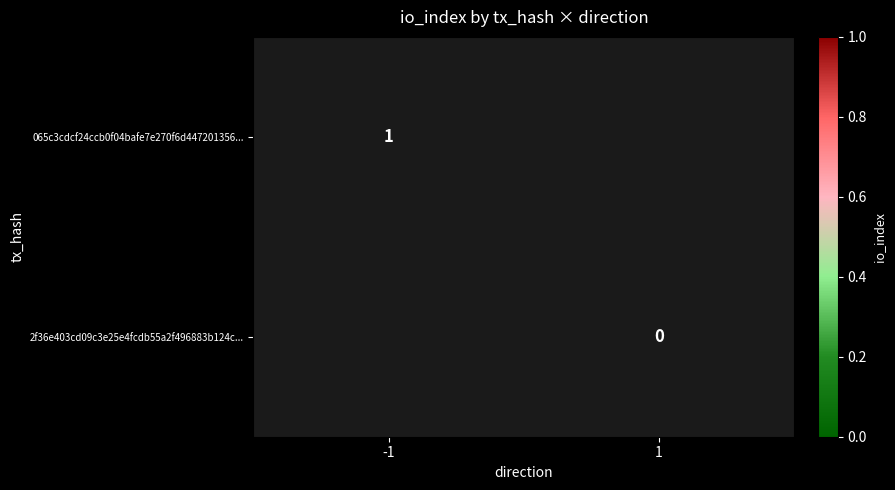

Is it true that 2f36e403cd09c3e25e4fcdb55a2f496883b124c... equals 1 at -1?

False